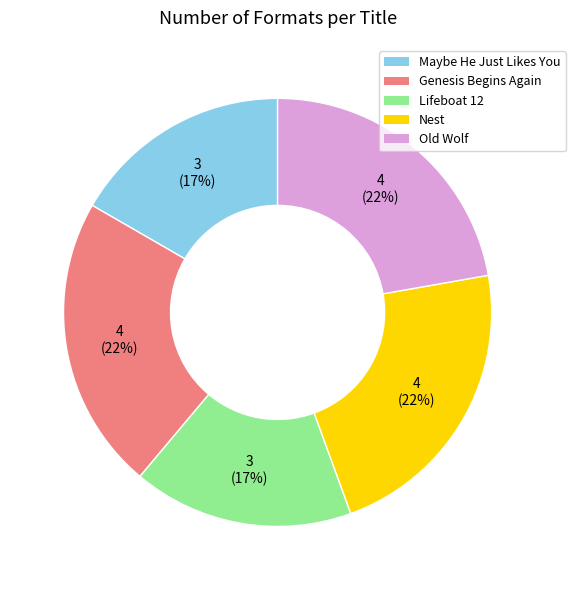

True or false: Maybe He Just Likes You accounts for 26% of the total.

False